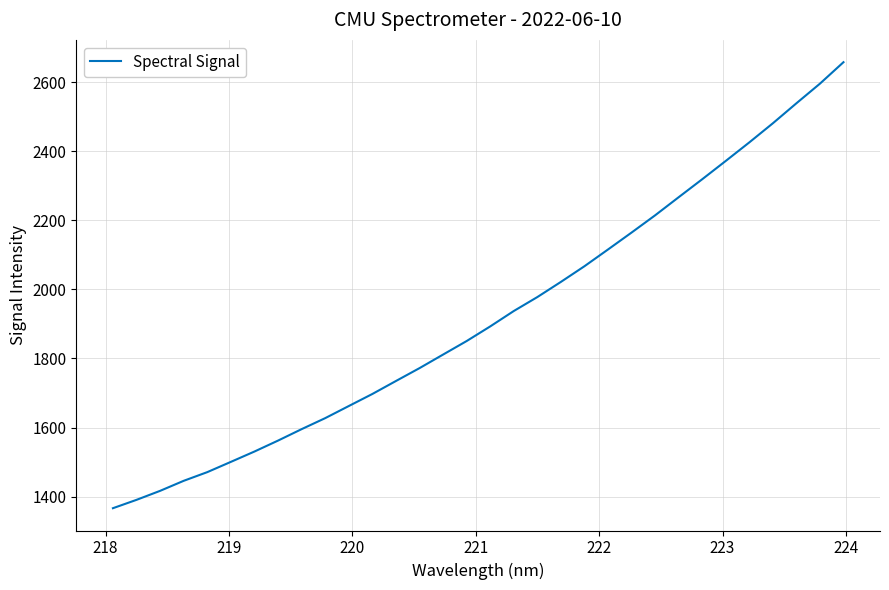

What is the difference between the maximum and minimum values?

1291.4